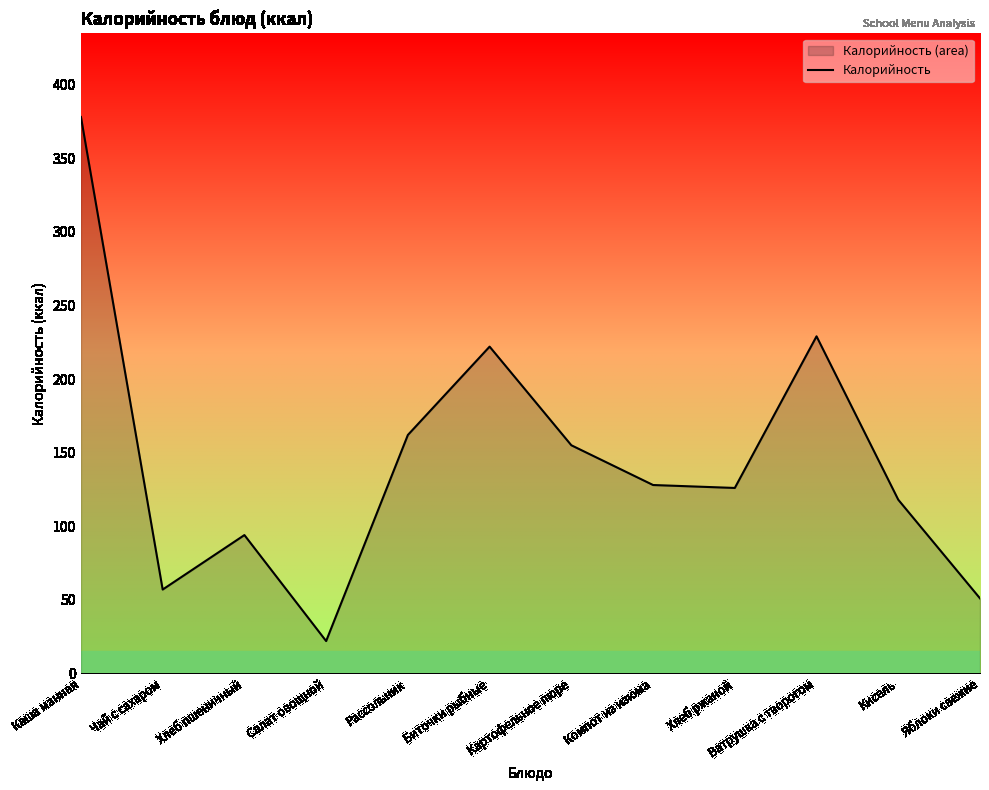

The value at Биточки рыбные is 354. True or false?

False